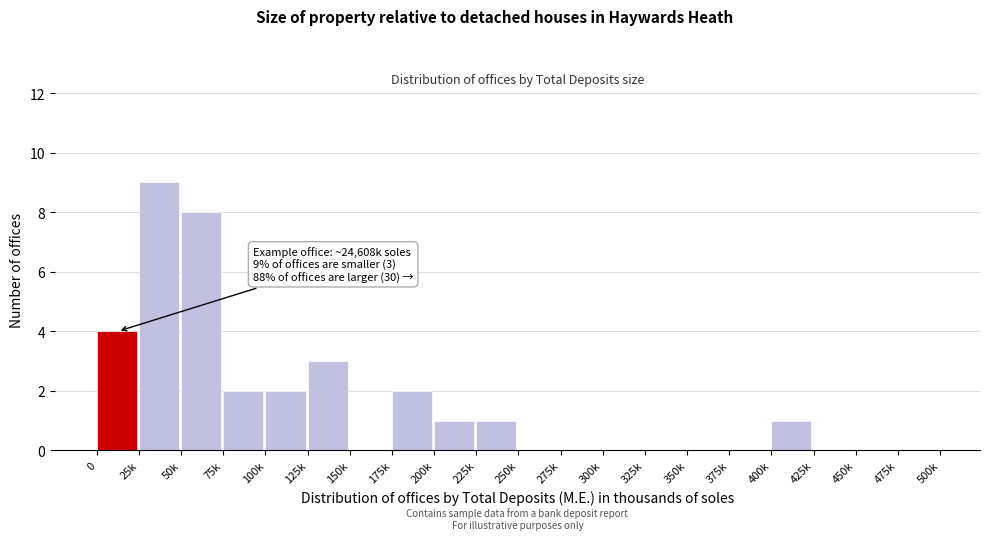

Reading right to left, extract all data points from this chart.

475k=0	450k=0	425k=0	400k=1	375k=0	350k=0	325k=0	300k=0	275k=0	250k=0	225k=1	200k=1	175k=2	150k=0	125k=3	100k=2	75k=2	50k=8	25k=9	0=4